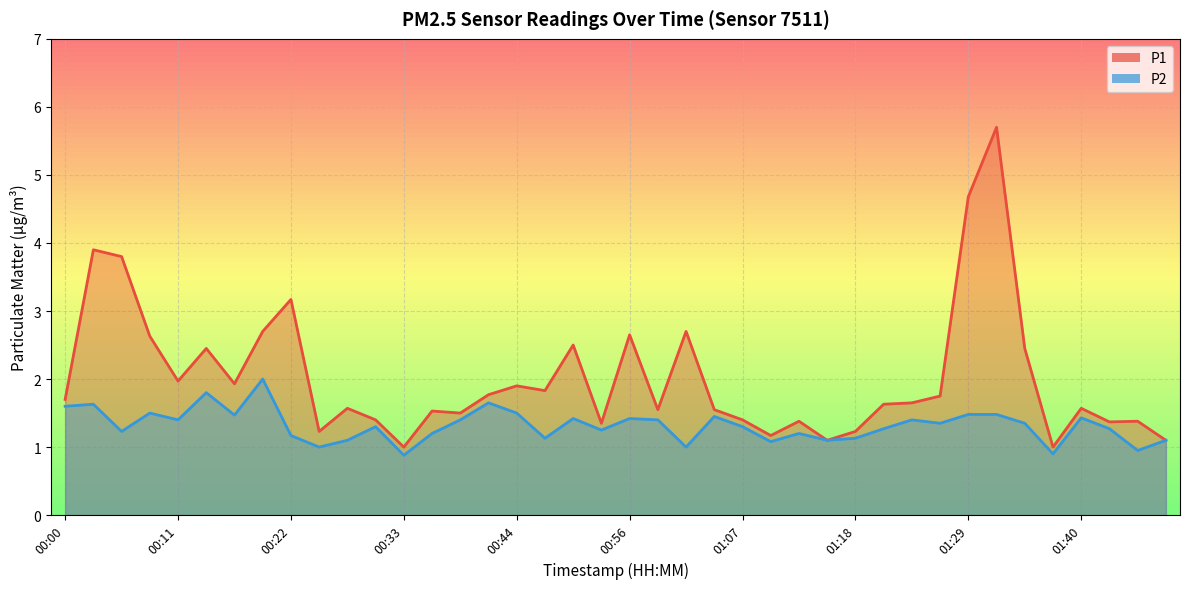

Where does the P2 series first go above 1?

00:00